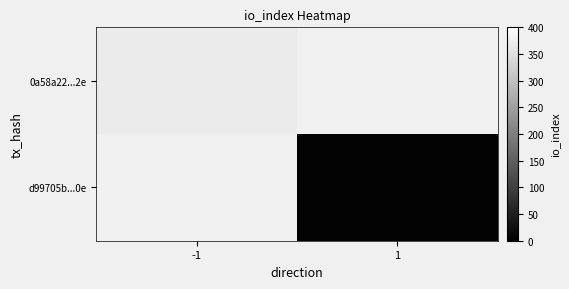

Is the value of 0a58a22...2e at 1 greater than the value of d99705b...0e at -1?

No